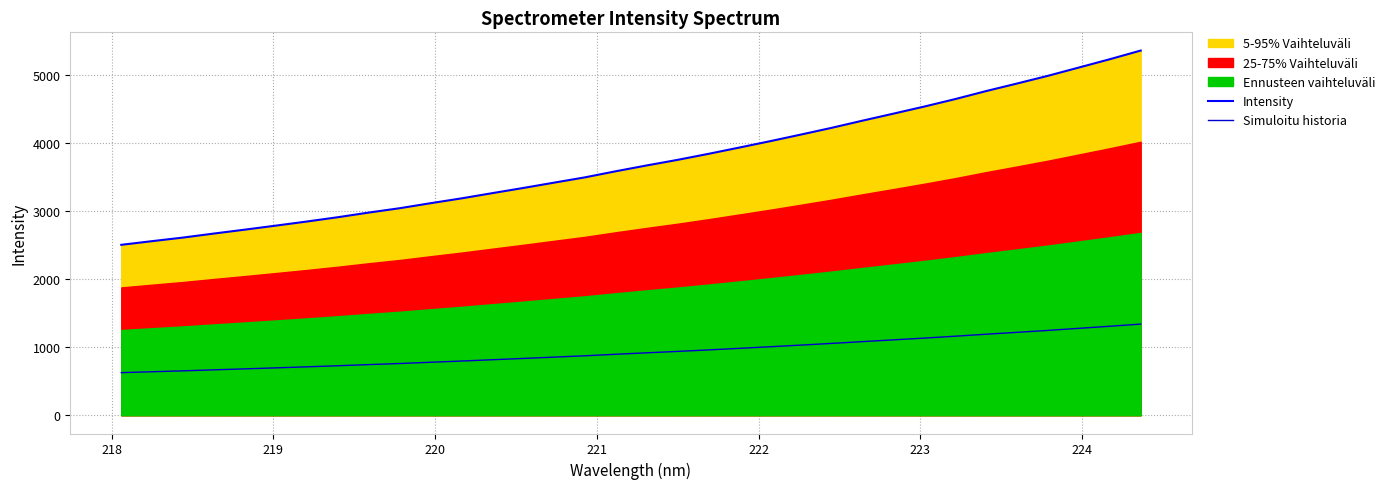

Which series has the largest range (max minus min)?

Intensity